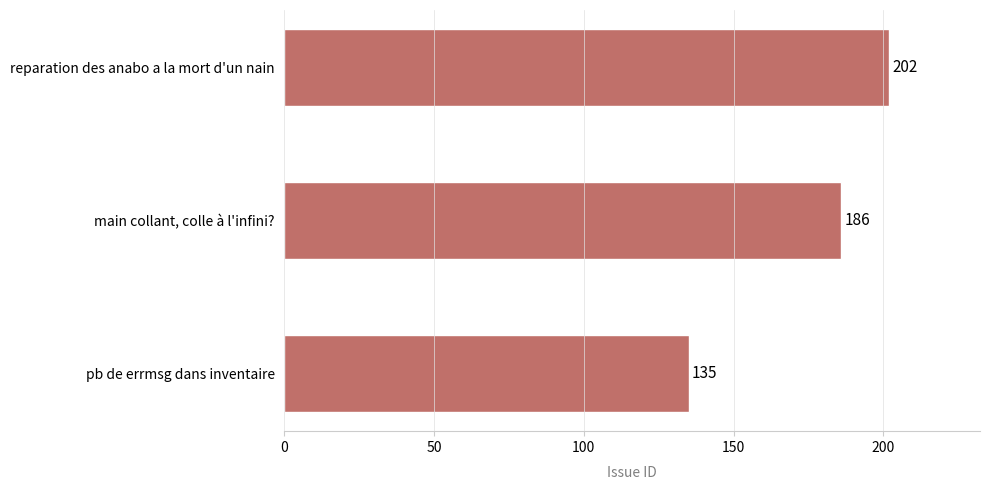

Reading top to bottom, transcribe all the data shown in this chart.

202	186	135